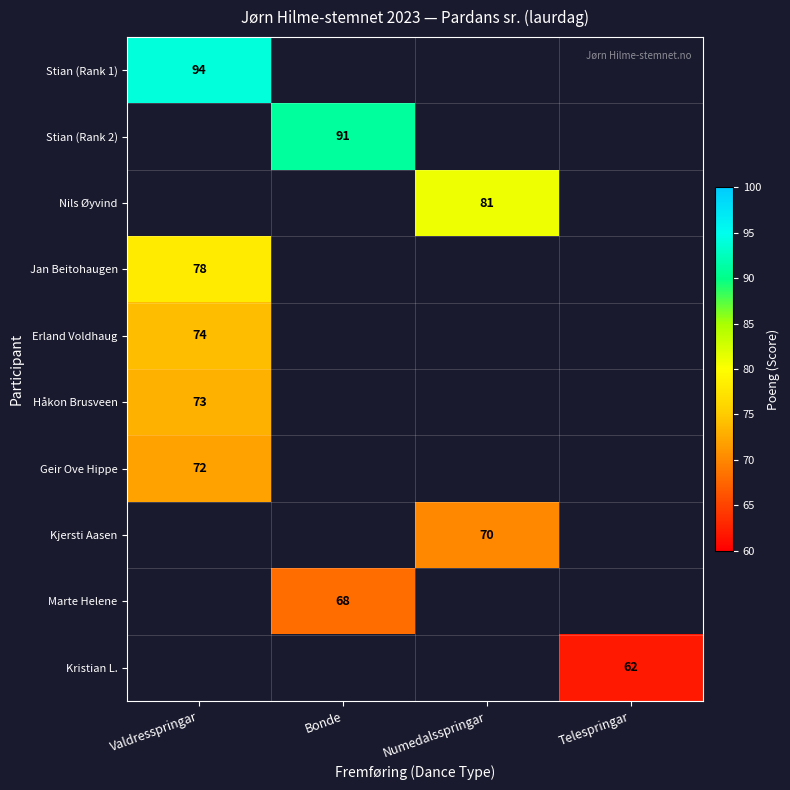

Is it true that Kristian L. equals 26 at Telespringar?

False